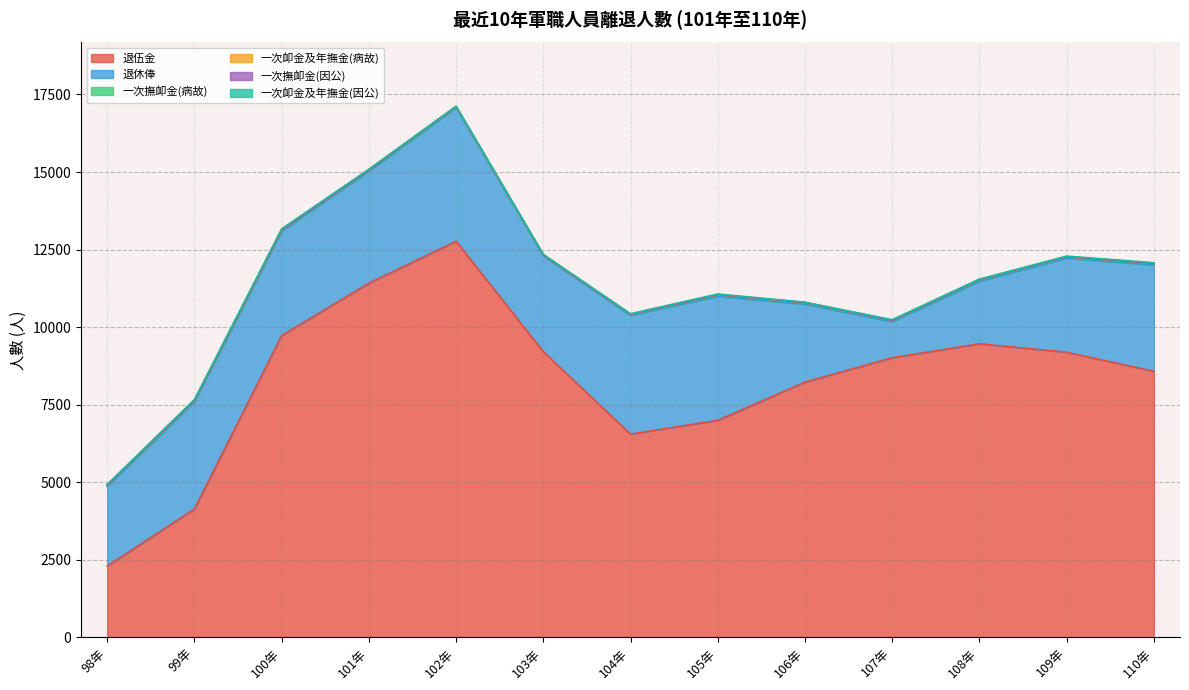

The 一次卹金及年撫金(因公) series shows 16 at 102年. True or false?

False